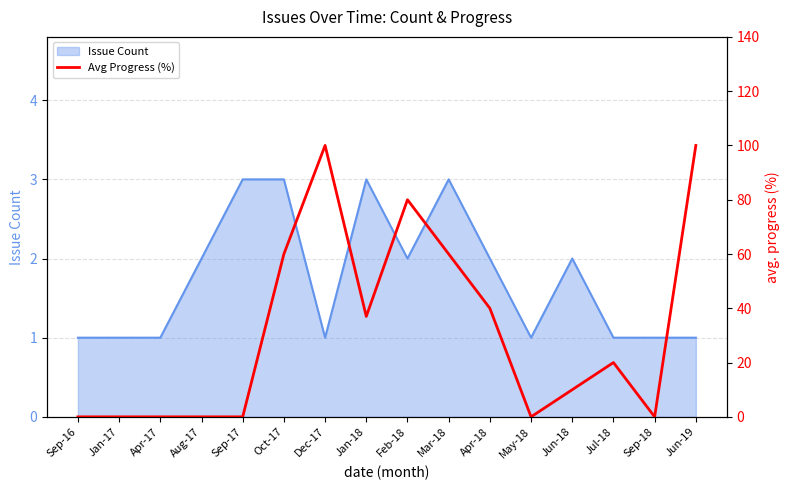

The Issue Count series shows 1 at Sep-18. True or false?

True